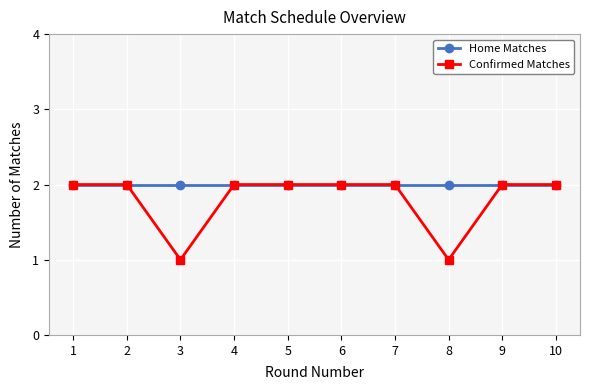

The value of Home Matches at 8 is 2. True or false?

True